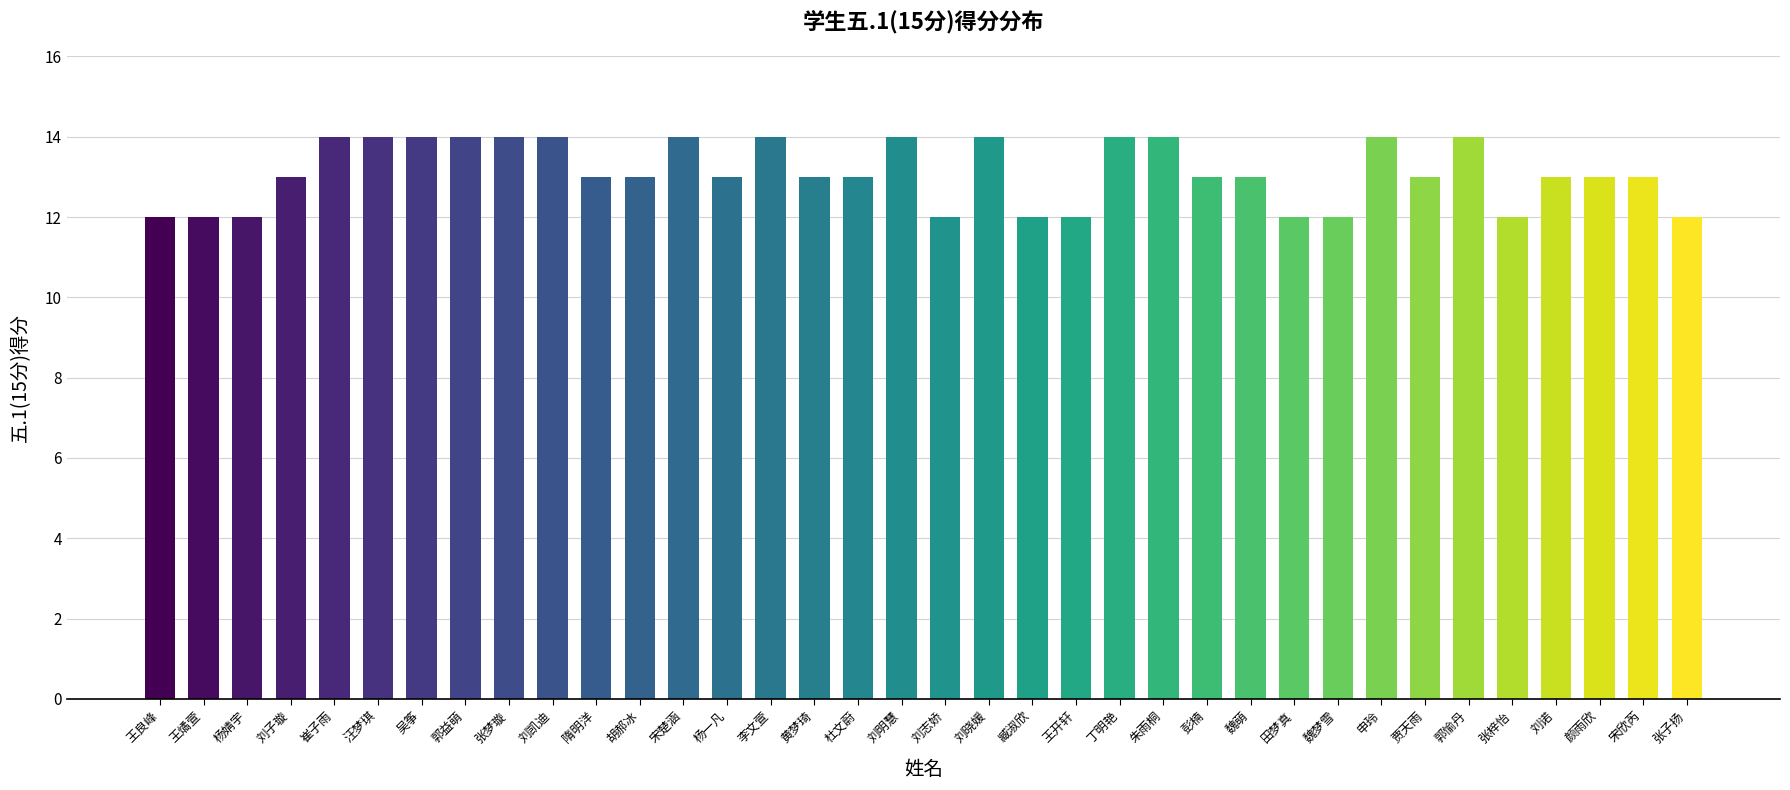

Does the chart contain stacked bars?

No